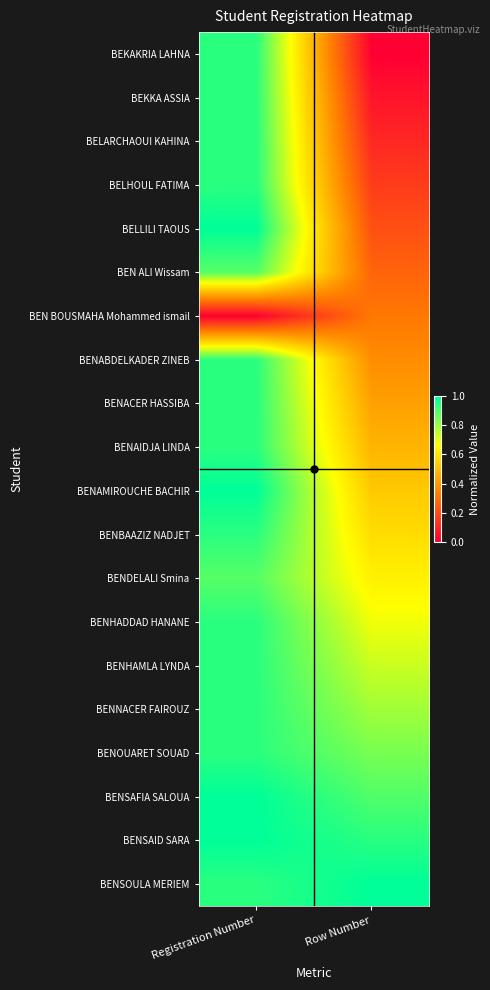

What is the greatest value displayed?

1.0